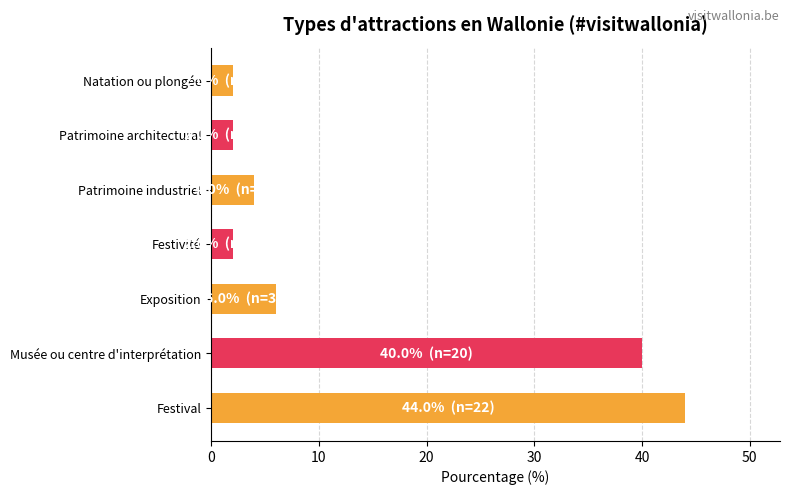

Which label corresponds to the largest value in the chart?

Festival